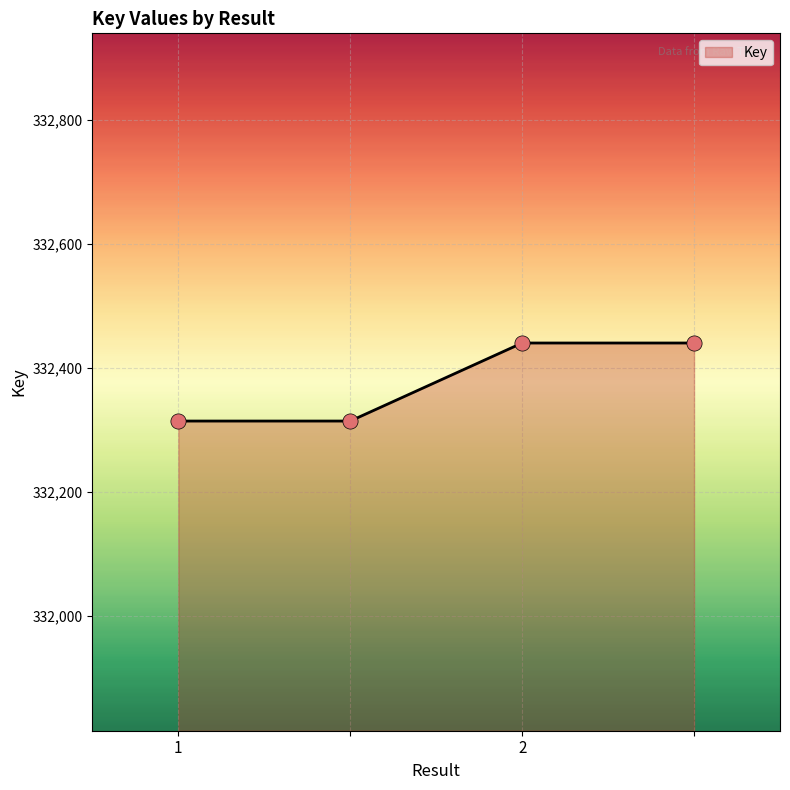

True or false: there are more than 1 points higher than both neighbors.

False